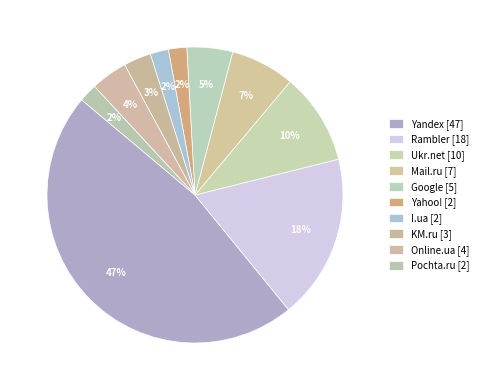

Count the number of slices in the pie.

10